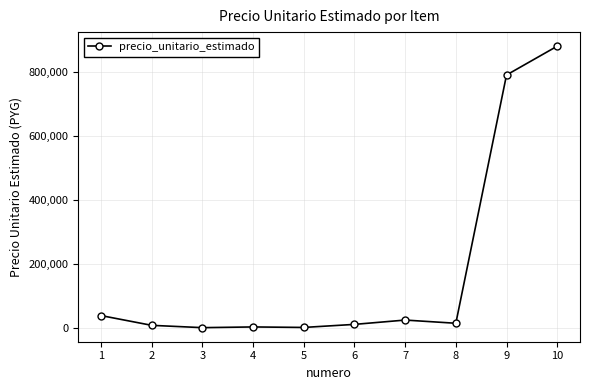

The value at 9 is 790000. True or false?

True